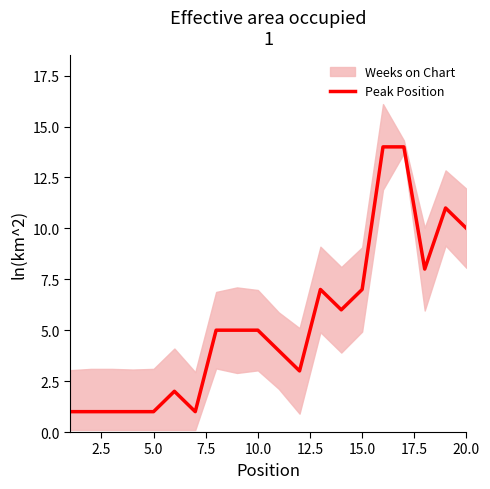

The Peak Position series shows 1 at 5.0. True or false?

True